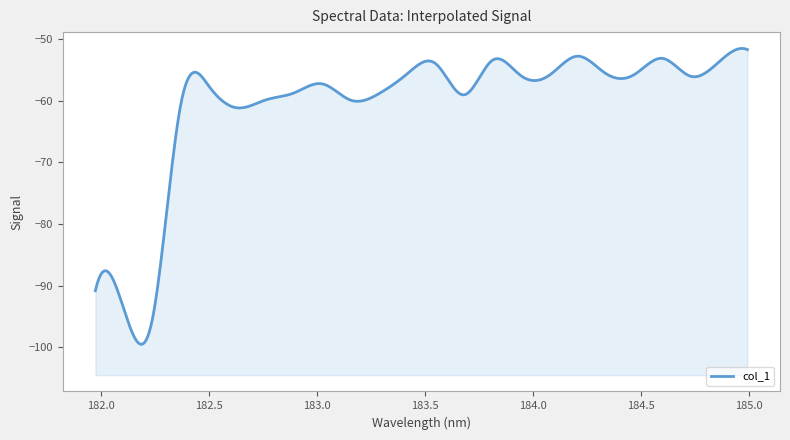

What is the average value?

-61.1